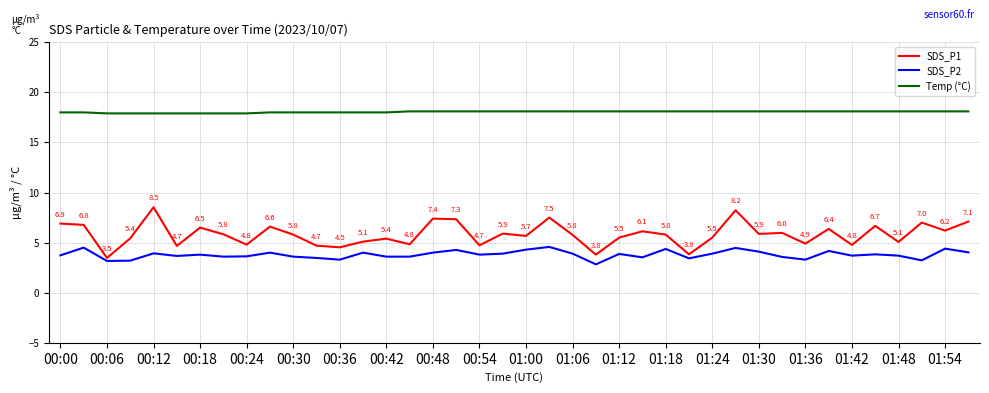

Rank the series by their maximum value, from lowest to highest.

SDS_P2, SDS_P1, Temp (°C)